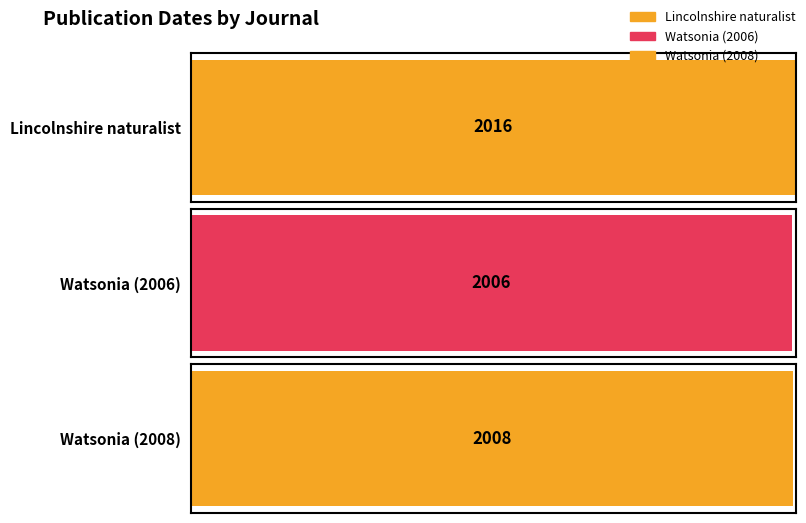

Which category has the highest value across all series?

Lincolnshire naturalist